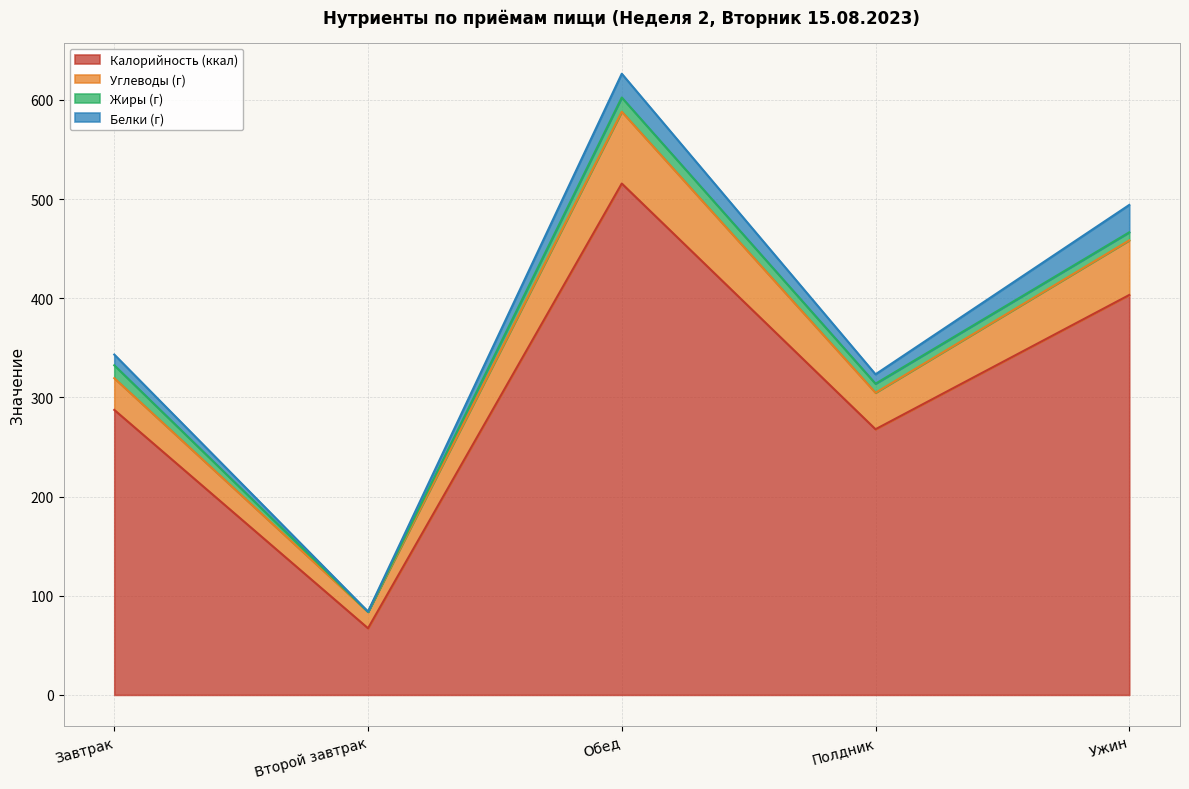

What is the difference between the Калорийность (ккал) values at Второй завтрак and Полдник?

200.7